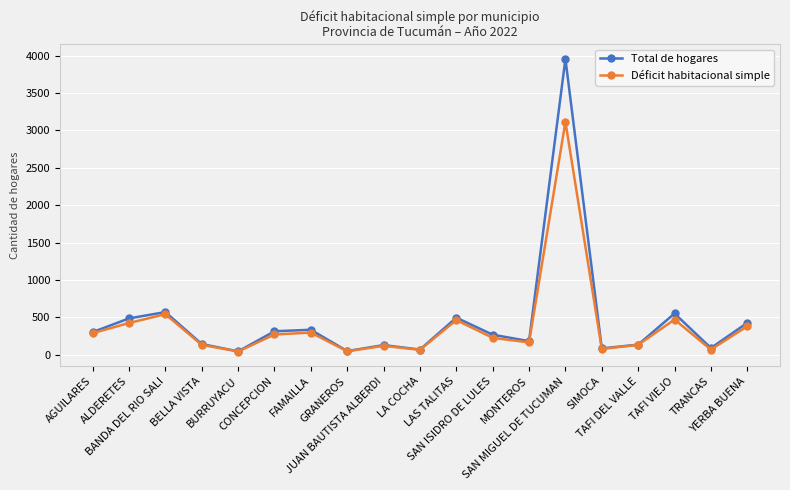

True or false: Déficit habitacional simple has more than 0 interior local peaks.

True